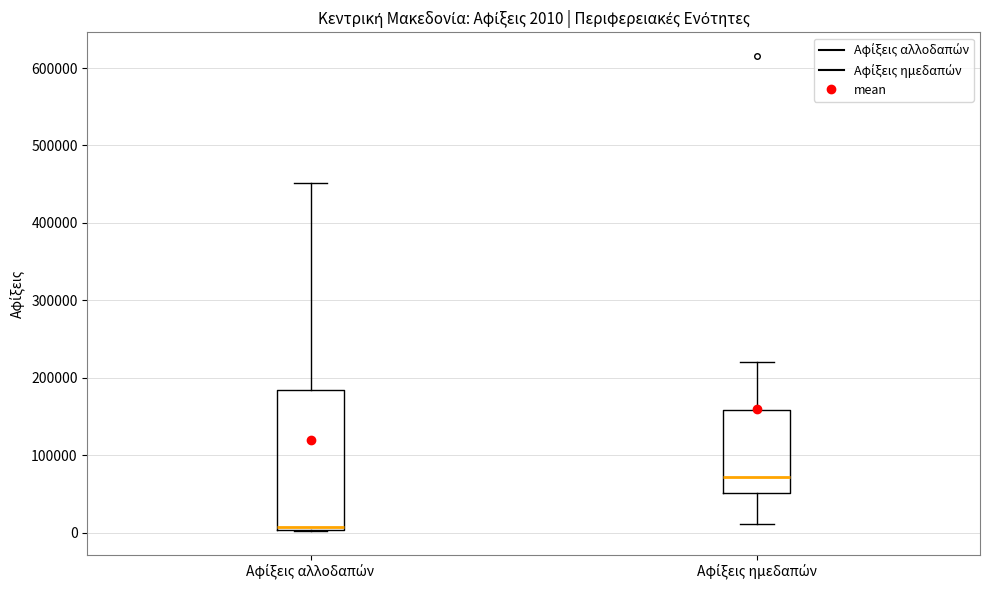

Which box has the lowest median line?

Αφίξεις αλλοδαπών